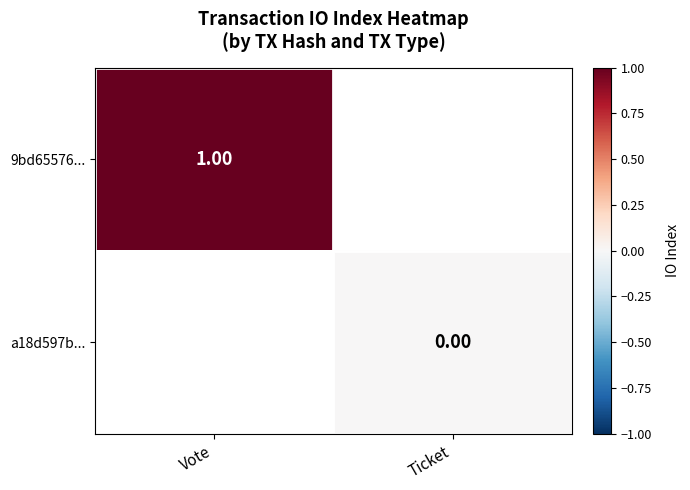

Is the value of a18d597b... at Ticket greater than the value of 9bd65576... at Vote?

No